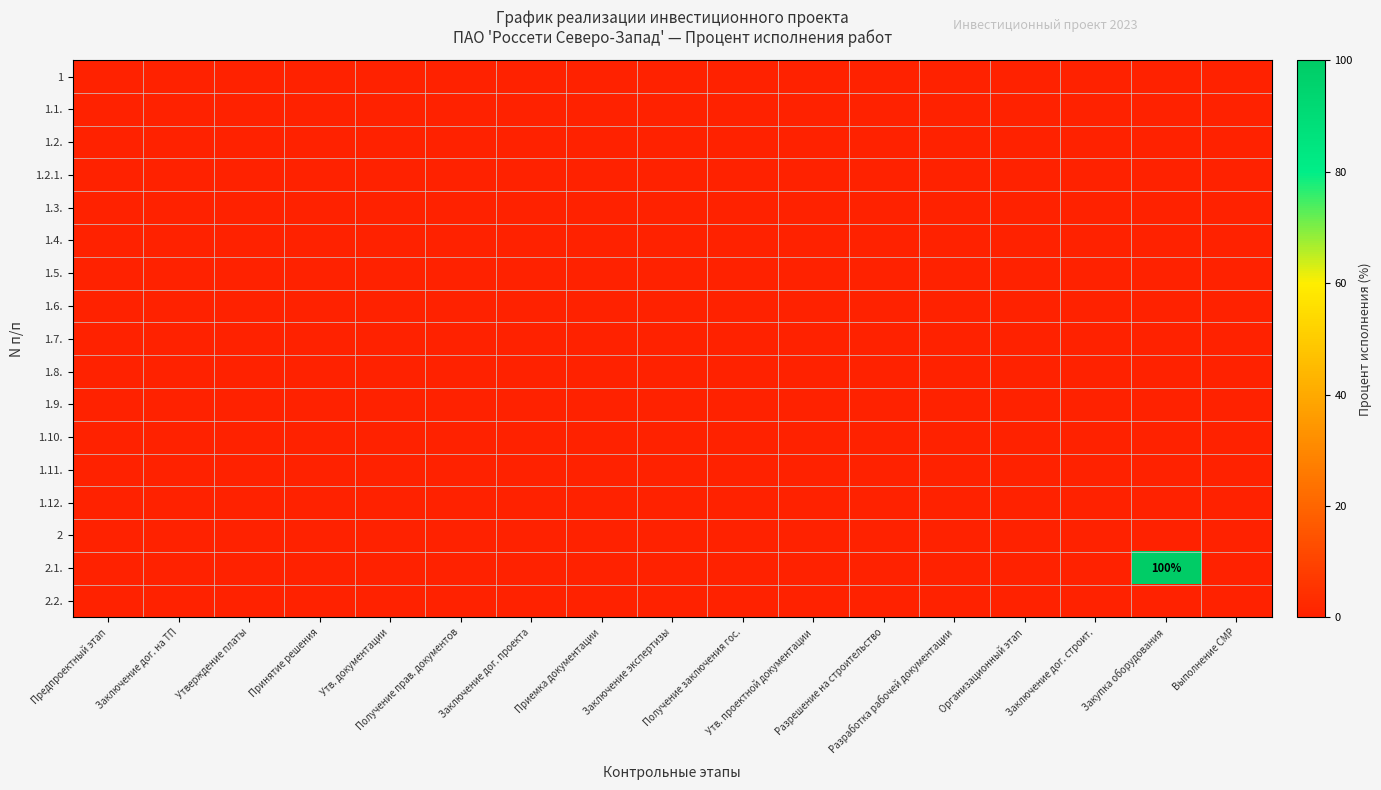

Which has a higher value, Утв. документации or Заключение дог. строит.?

Утв. документации